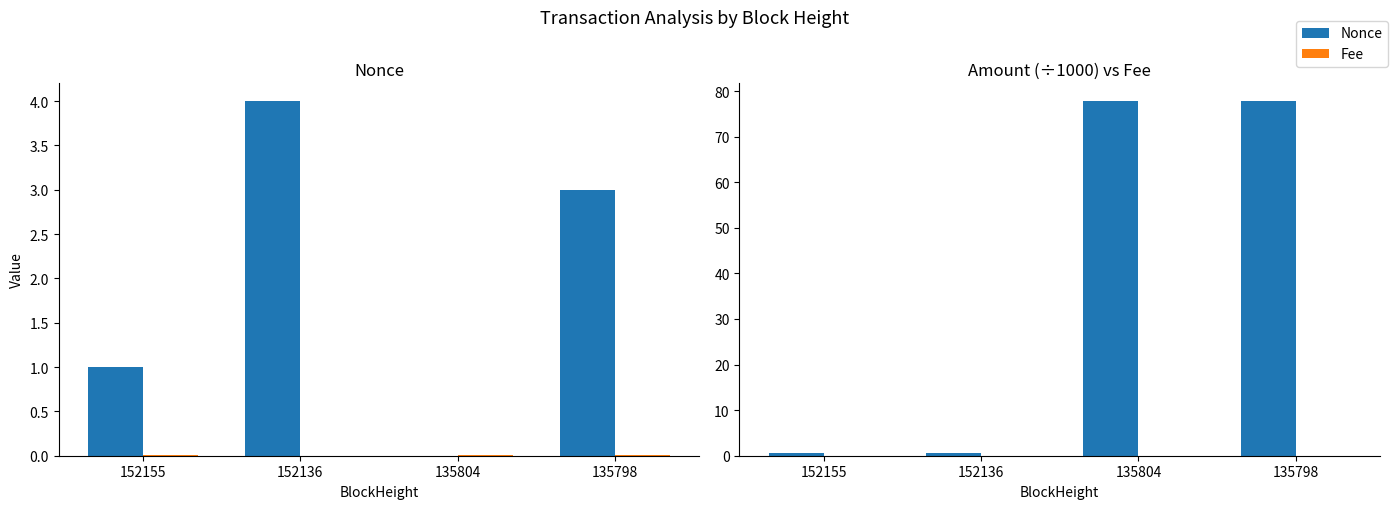

Where does the Nonce series first go above 3?

152136